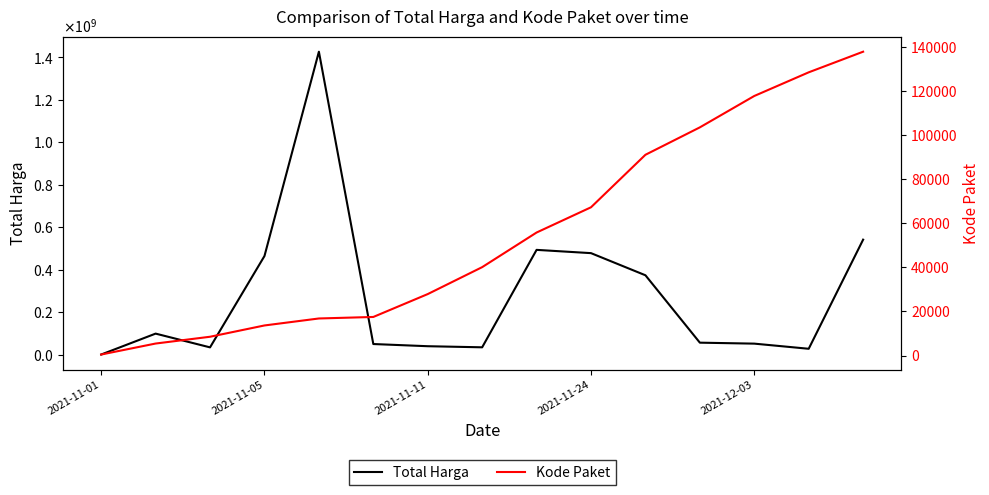

How many lines are shown in the chart?

2